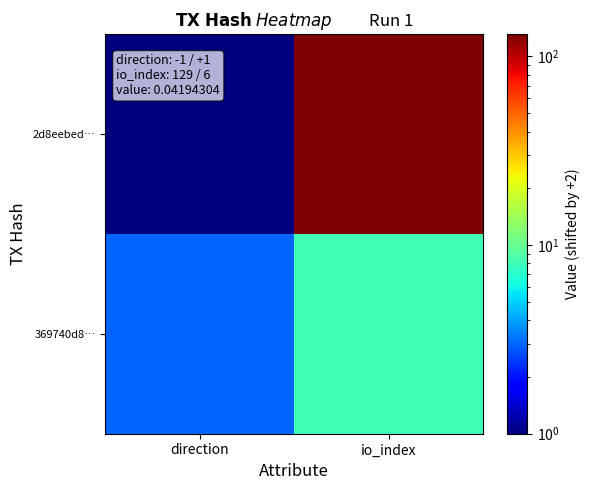

What is the spread (max minus min) of values at io_index?

123